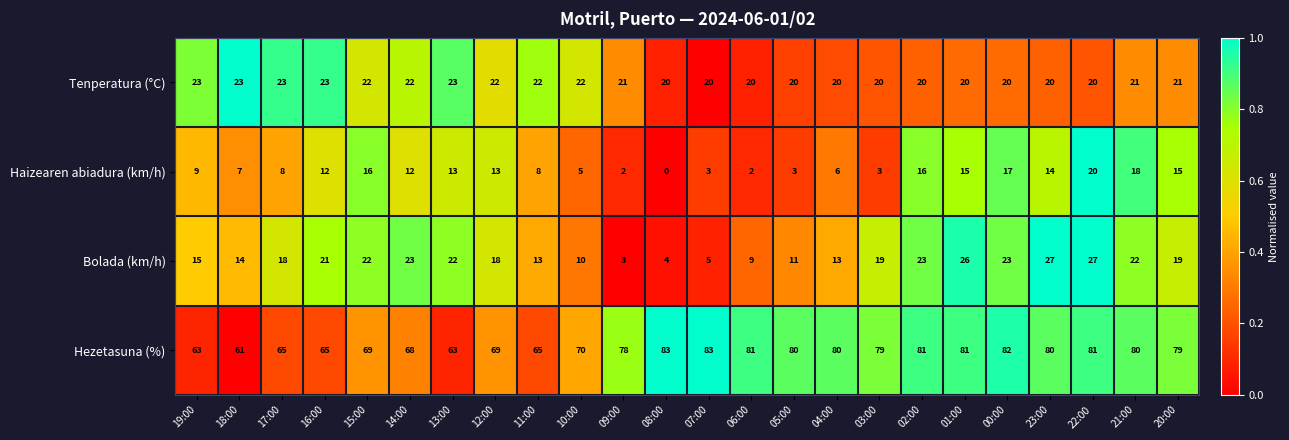

How many distinct data groups are displayed?

4